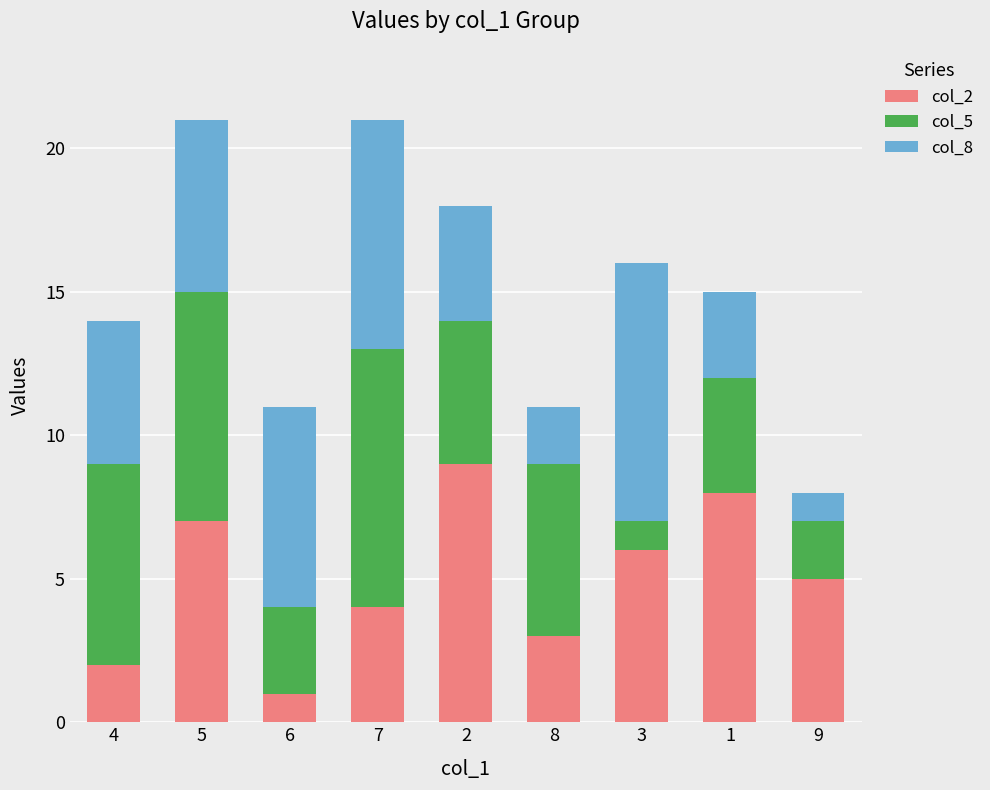

The col_2 series shows 5 at 9. True or false?

True